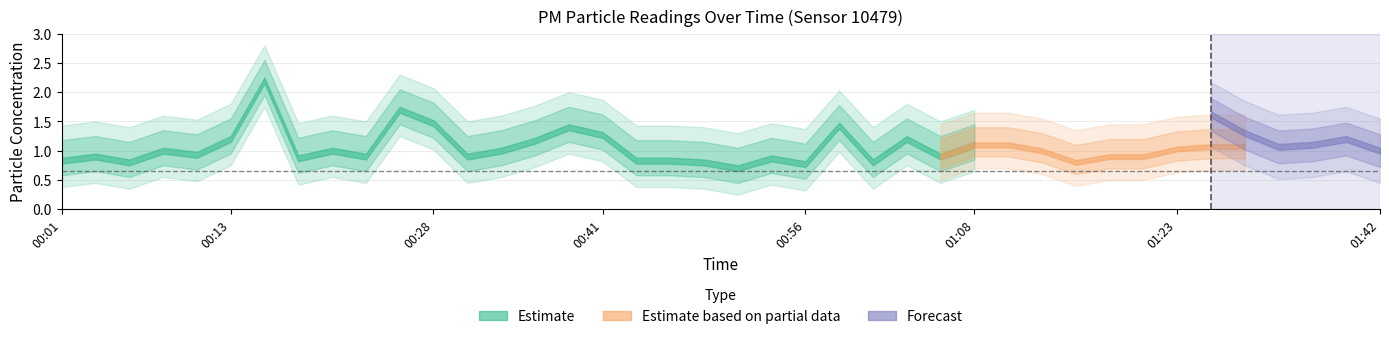

What is the label of the 5th point from the right?

01:32